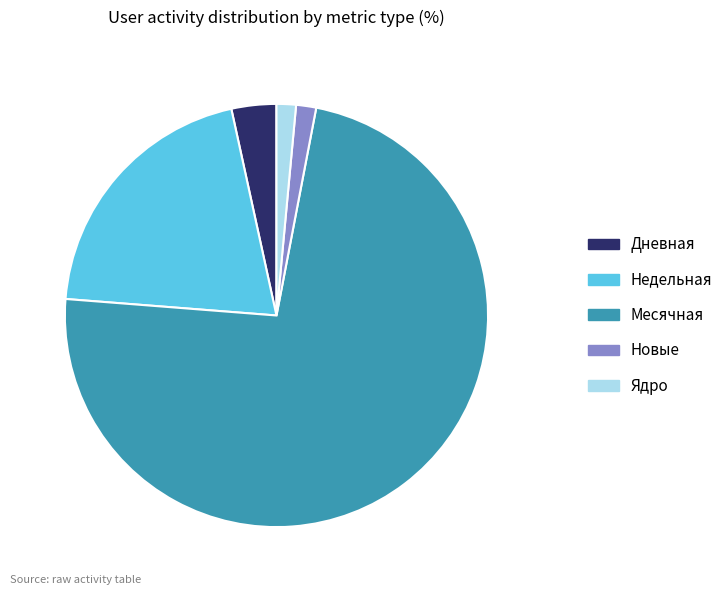

Is there any slice that represents more than half of the pie?

Yes